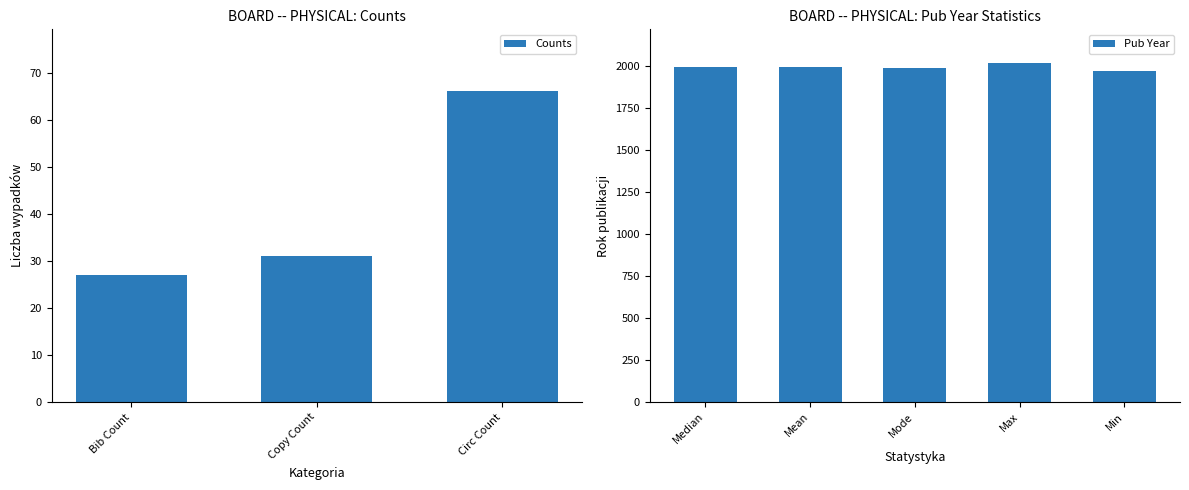

Rank the categories by value from lowest to highest.

Bib Count, Copy Count, Circ Count